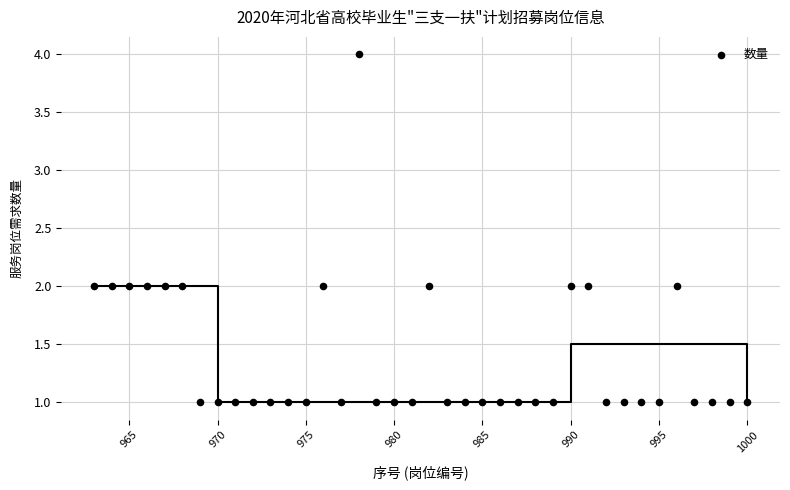

What is the range of X values (max minus min)?

37